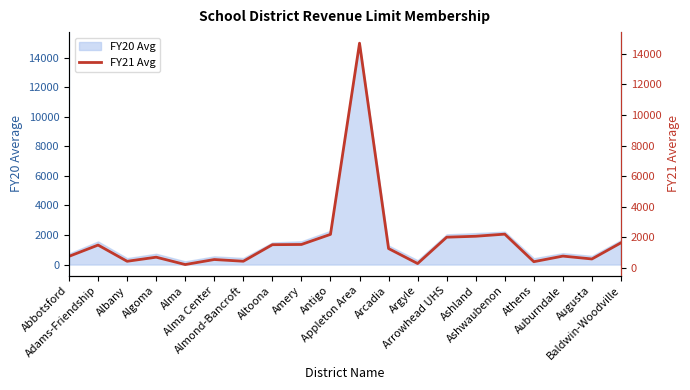

Rank the categories by value from lowest to highest.

Alma, Argyle, Athens, Albany, Almond-Bancroft, Alma Center, Augusta, Algoma, Abbotsford, Auburndale, Arcadia, Adams-Friendship, Altoona, Amery, Baldwin-Woodville, Arrowhead UHS, Ashland, Antigo, Ashwaubenon, Appleton Area